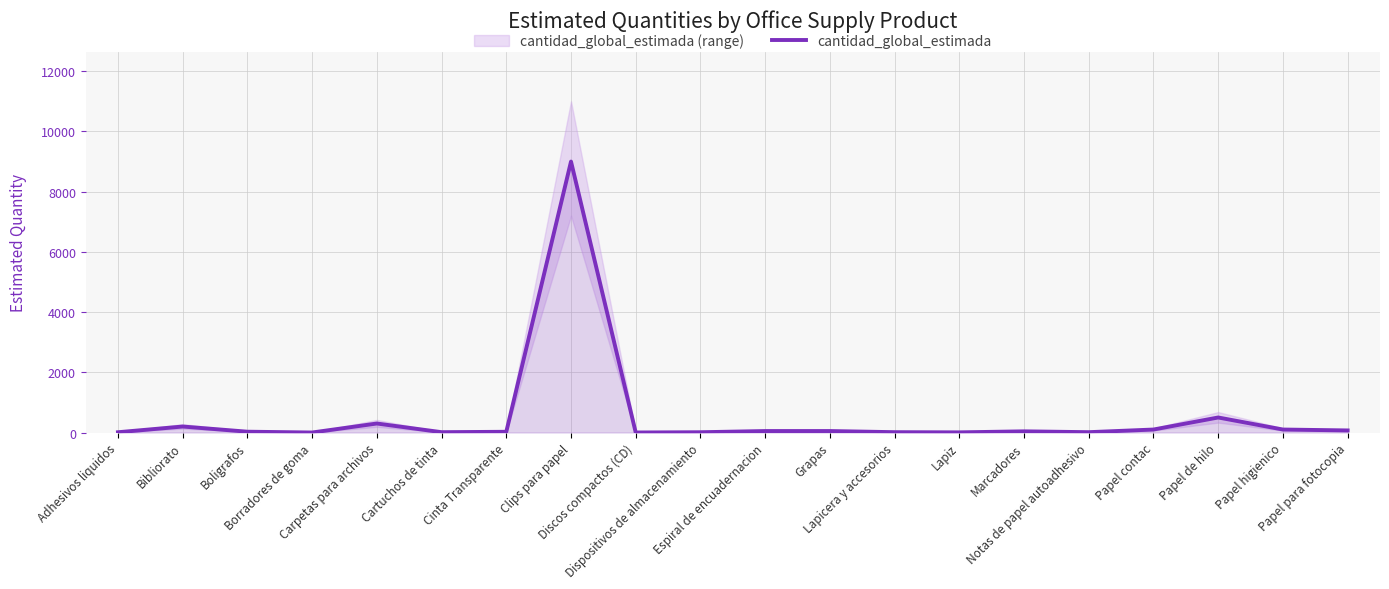

Where is the first local minimum?

Borradores de goma